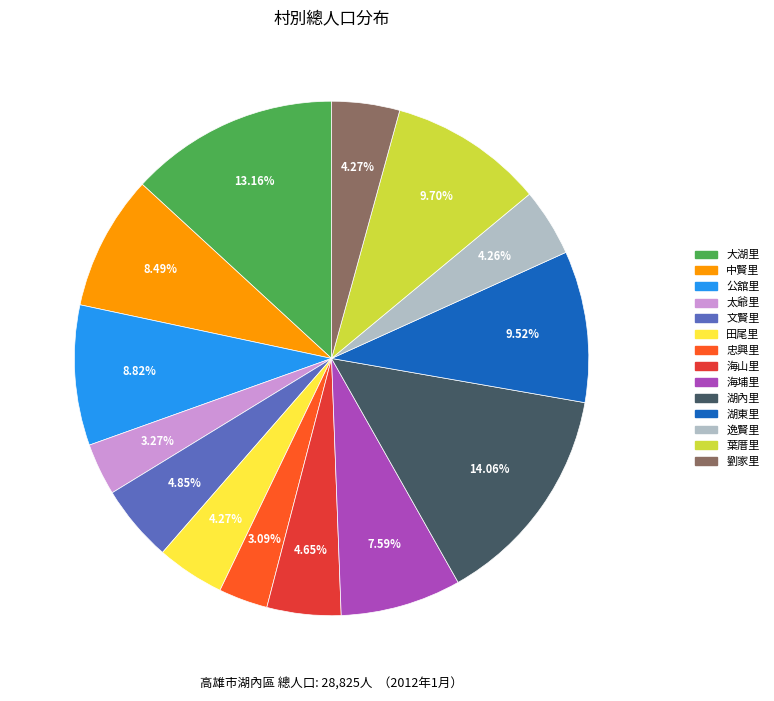

To the nearest percent, what is the difference between the 湖內里 and 公舘里 slice percentages?

5%